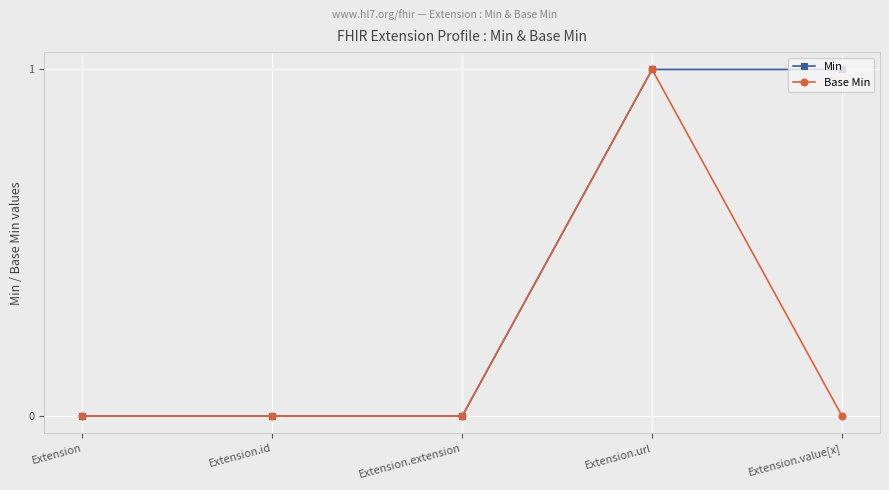

What are all the series names shown in the legend?

Min, Base Min